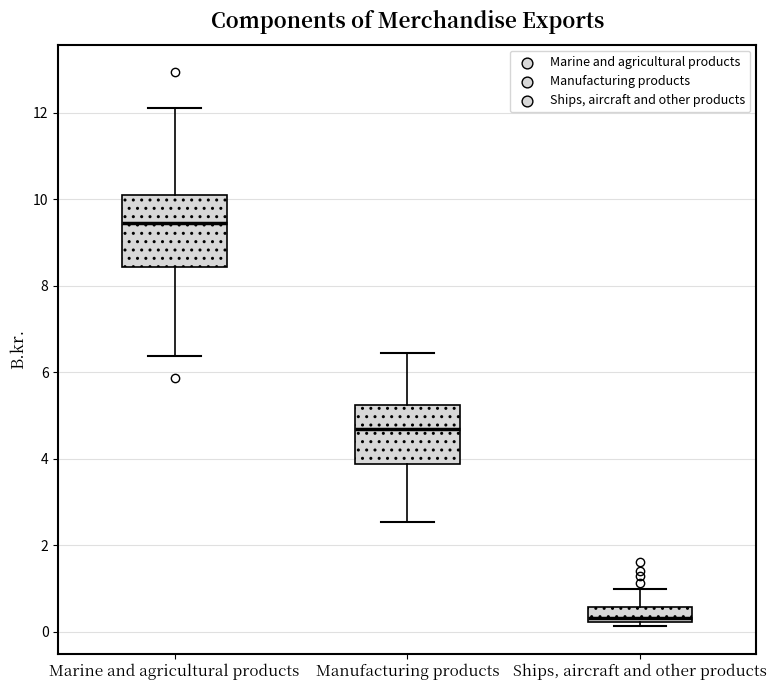

Which box has the highest median line?

Marine and agricultural products